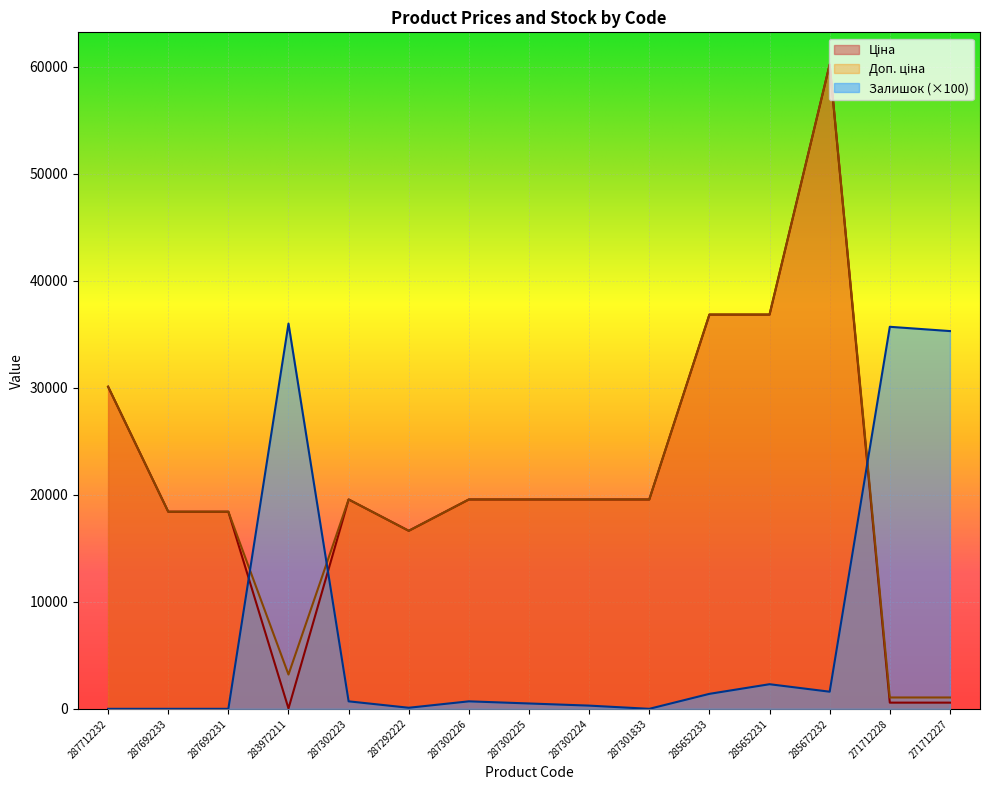

How many lines are shown in the chart?

3